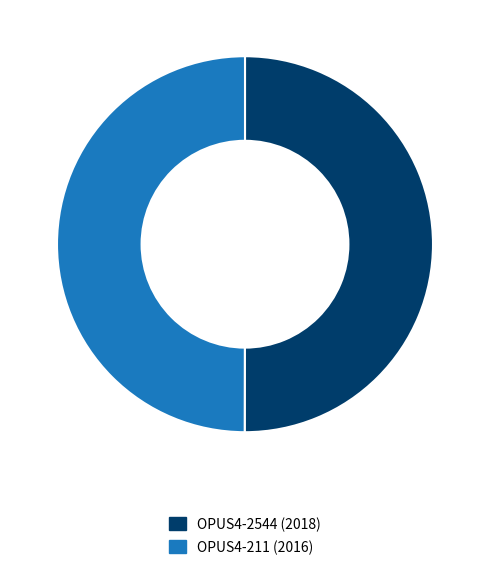

Is it true that OPUS4-2544 (2018) is 40% of the pie?

False